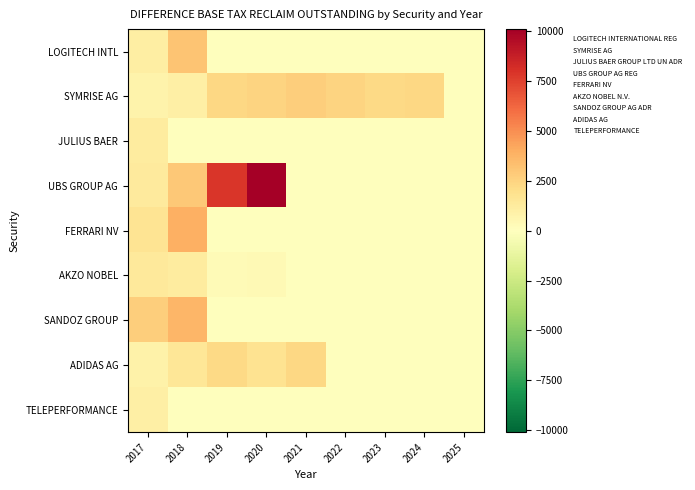

Rank the series by their maximum value, from highest to lowest.

UBS GROUP AG REG, FERRARI NV, SANDOZ GROUP AG ADR, LOGITECH INTERNATIONAL REG, SYMRISE AG, ADIDAS AG, AKZO NOBEL N.V., JULIUS BAER GROUP LTD UN ADR, TELEPERFORMANCE